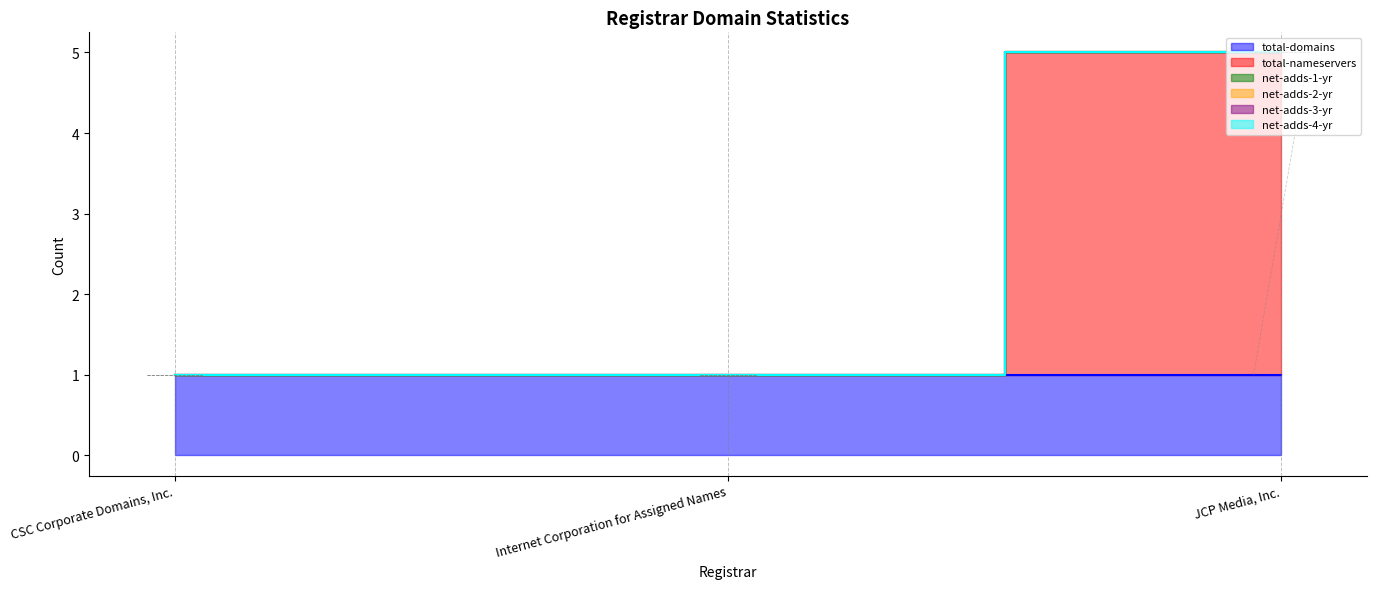

At which label is total-nameservers closest to 2?

CSC Corporate Domains, Inc.